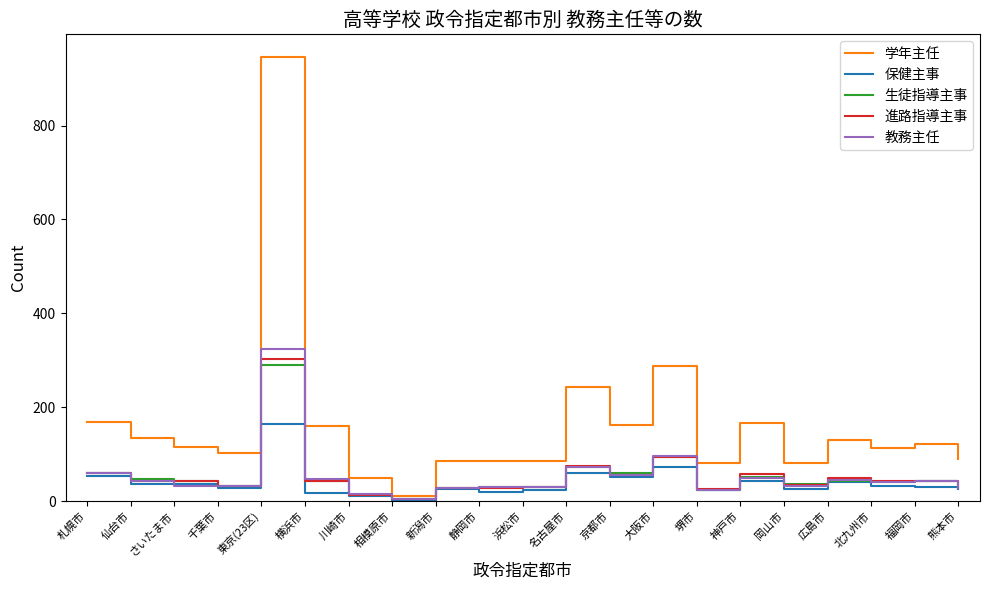

What is the difference between the maximum and minimum values in the 進路指導主事 series?

298